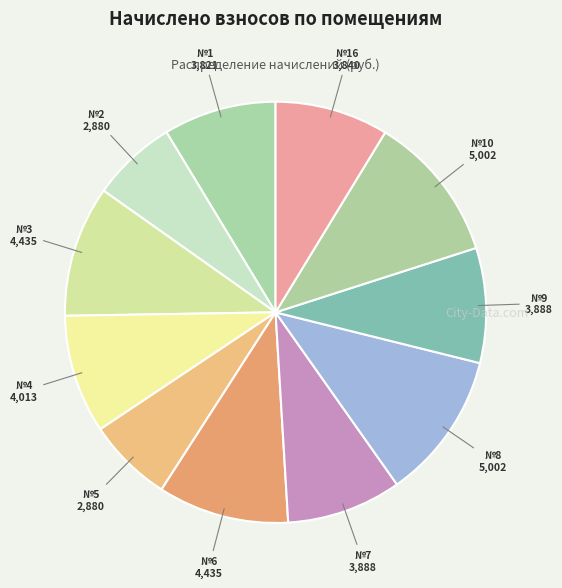

Count the number of slices in the pie.

11